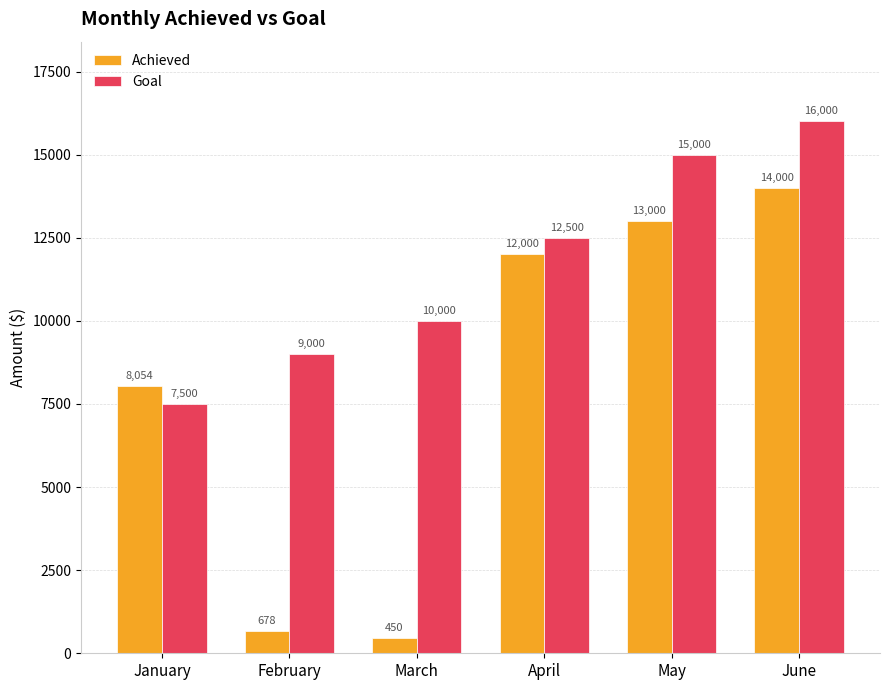

Where is Achieved nearest to the value 7225?

January